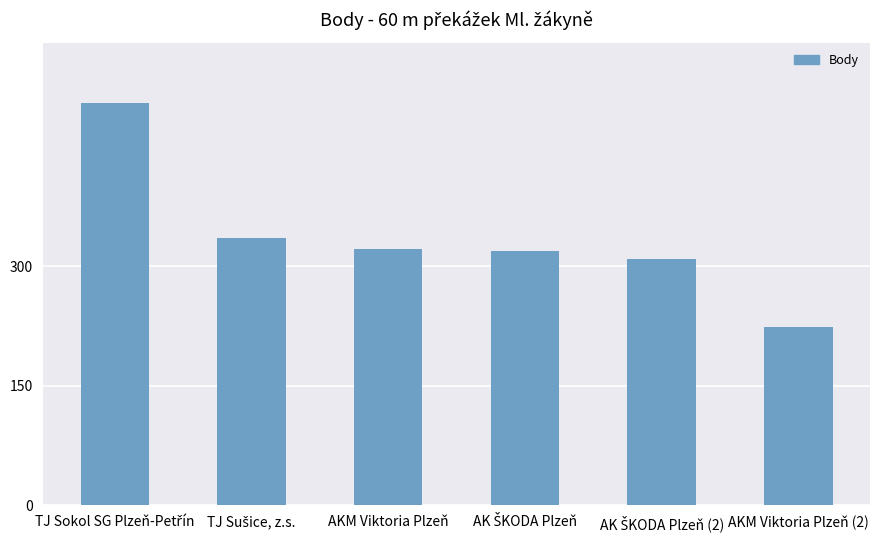

What is the label of the 1st bar from the right?

AKM Viktoria Plzeň (2)